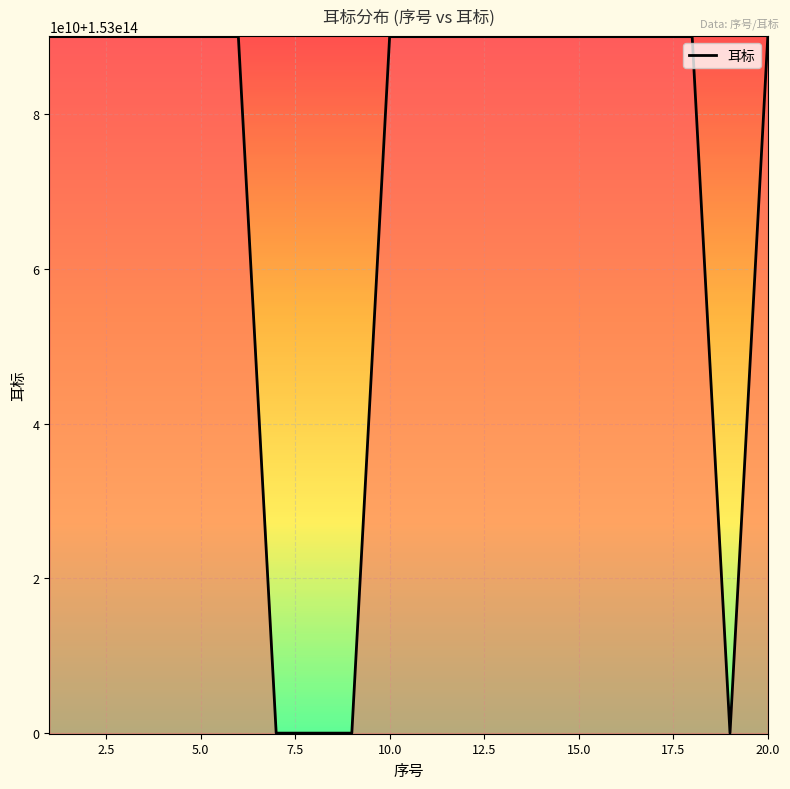

What is the value of the 8th point from the left?

153000011262404